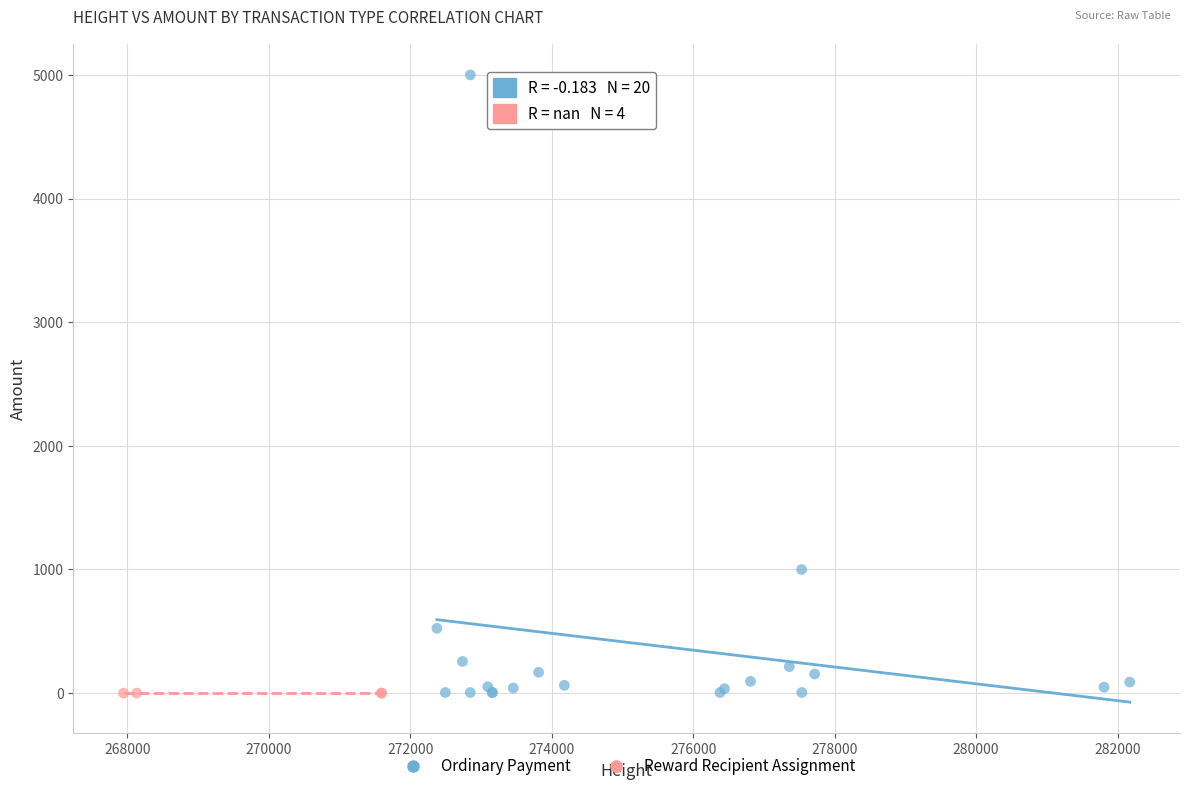

Which series reaches the maximum Y coordinate?

Ordinary Payment